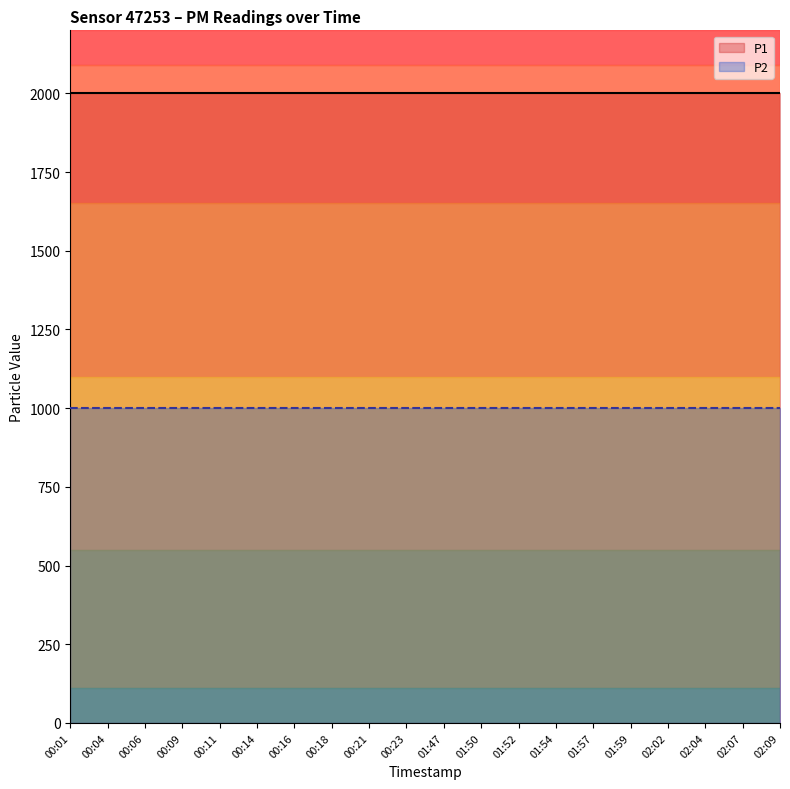

At how many categories does at least one series exceed 1937?

20